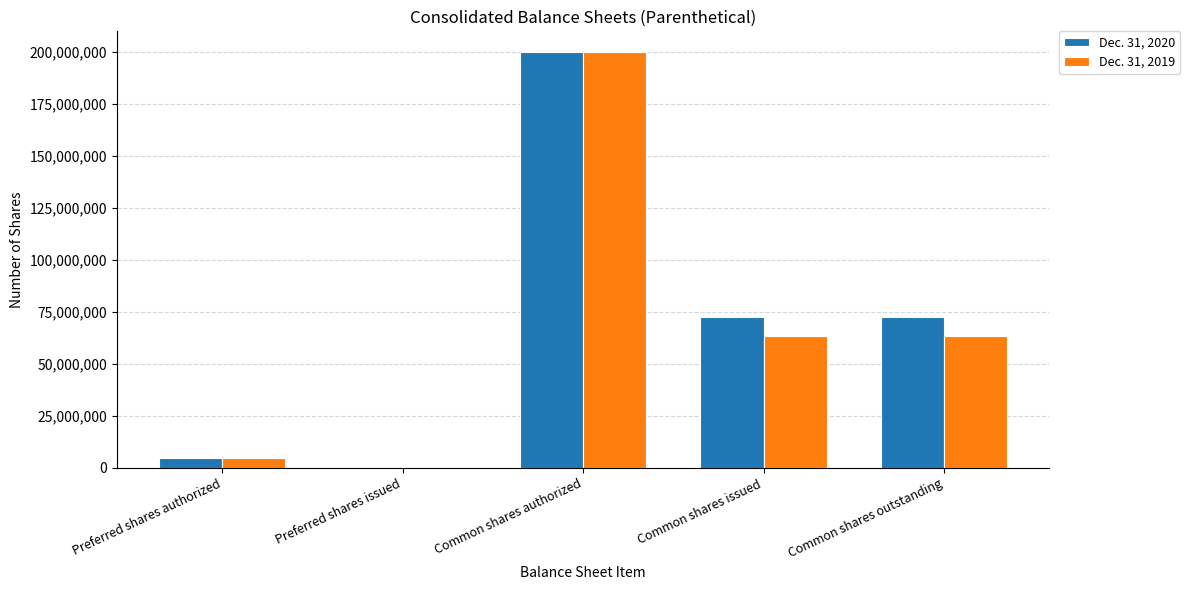

What is the maximum value shown in the chart?

200000000